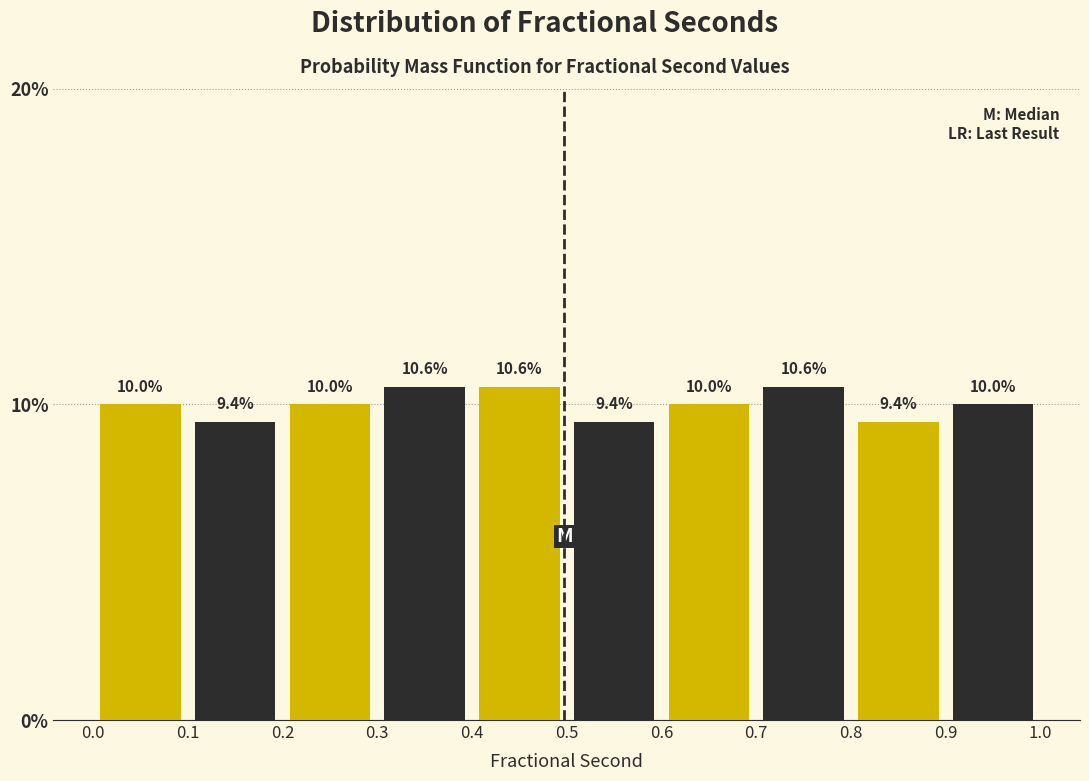

Reading left to right, transcribe this chart: for each bar, give the range it covers on the x-axis and its height.

0.0 to 0.1: 10.0
0.1 to 0.2: 9.4
0.2 to 0.3: 10.0
0.3 to 0.4: 10.6
0.4 to 0.5: 10.6
0.5 to 0.6: 9.4
0.6 to 0.7: 10.0
0.7 to 0.8: 10.6
0.8 to 0.9: 9.4
0.9 to 1.0: 10.0